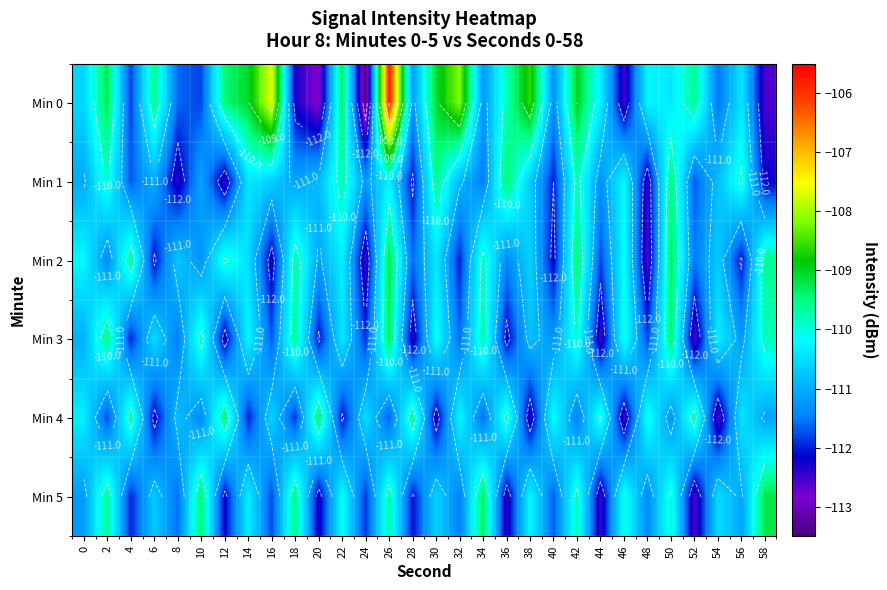

At which category does the chart reach its minimum across all series?

24